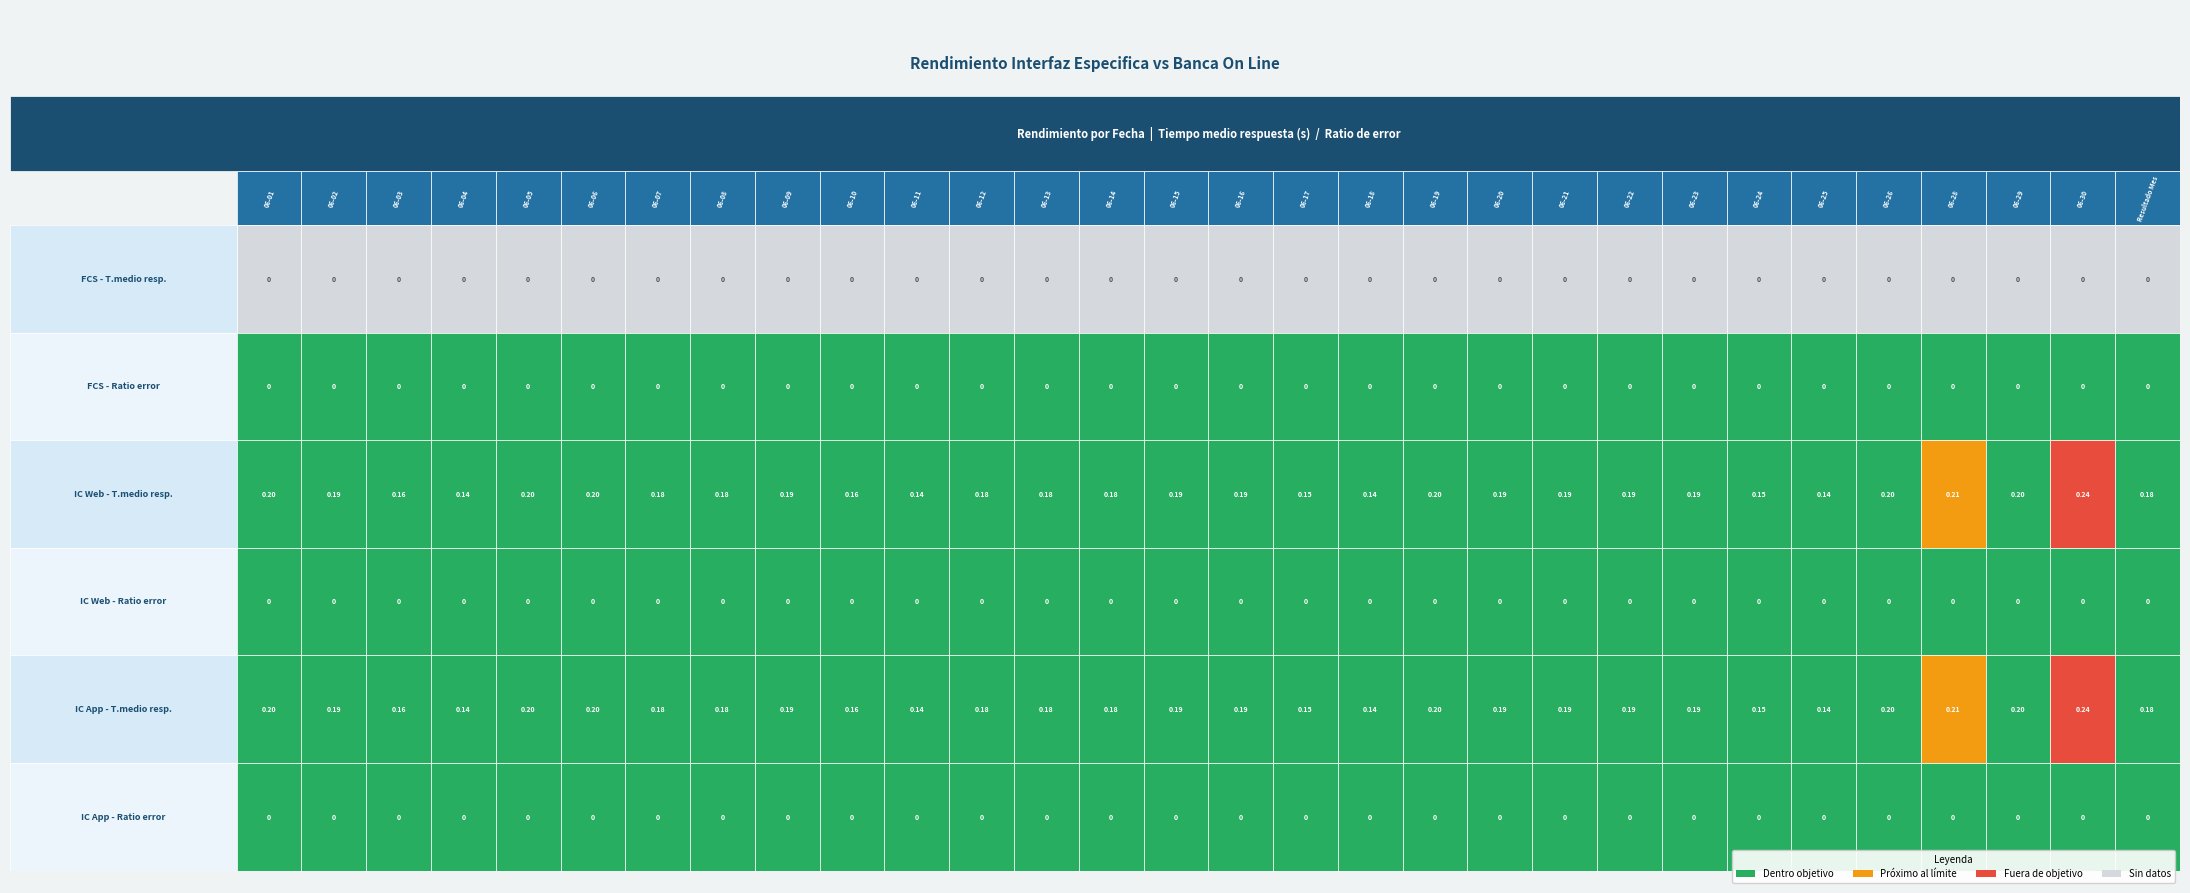

Is it true that Informacion Cuentas Web - Tiempo medio respuesta equals 0.2 at 2023-06-24?

False